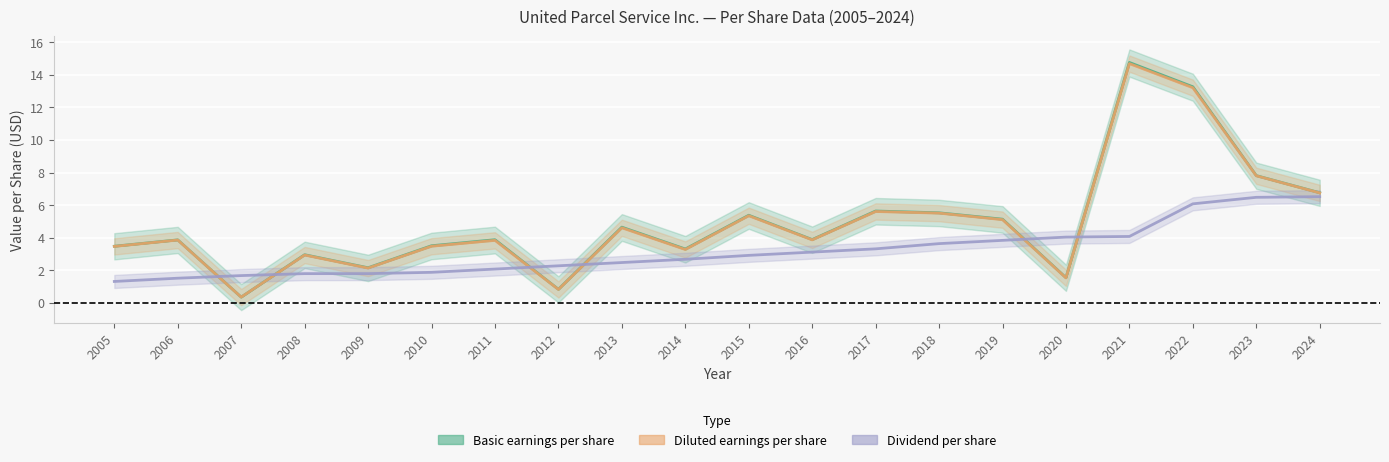

True or false: Basic earnings per share has a value of 2.4 at 2010.

False